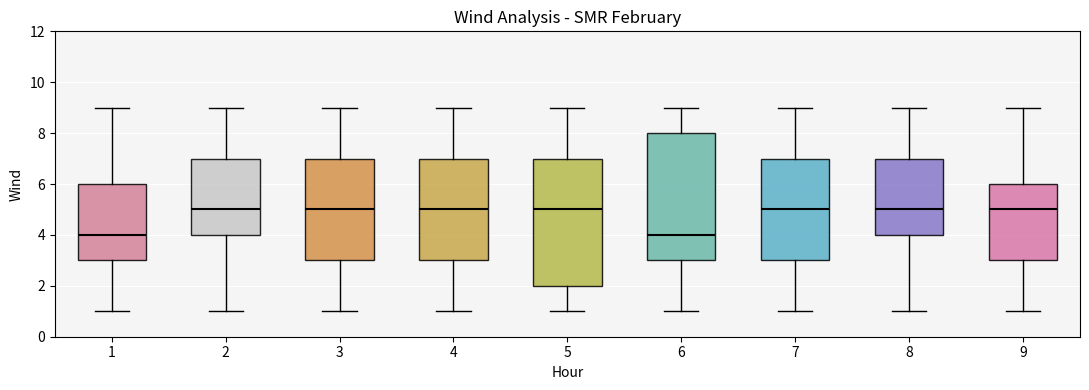

Reading left to right, read every box against the y-axis: the position of its median line, the range the box covers, and the ends of its whiskers. The values are not printed on the chart, so give them approximately, as read against the axis.

1: median 4, box 3 to 6, whiskers 1 to 9
2: median 5, box 4 to 7, whiskers 1 to 9
3: median 5, box 3 to 7, whiskers 1 to 9
4: median 5, box 3 to 7, whiskers 1 to 9
5: median 5, box 2 to 7, whiskers 1 to 9
6: median 4, box 3 to 8, whiskers 1 to 9
7: median 5, box 3 to 7, whiskers 1 to 9
8: median 5, box 4 to 7, whiskers 1 to 9
9: median 5, box 3 to 6, whiskers 1 to 9